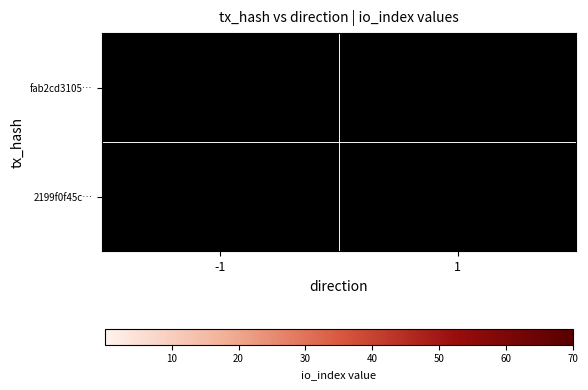

The fab2cd3105… series shows 66.0 at 1. True or false?

True